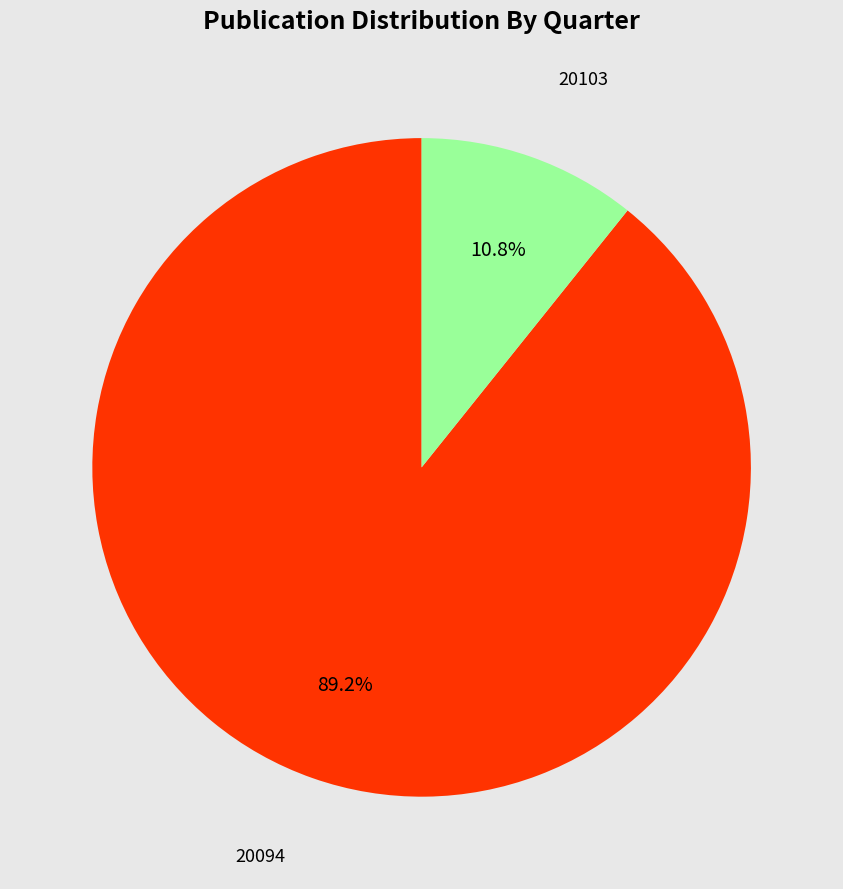

To the nearest percent, what portion does 20094 represent?

89%